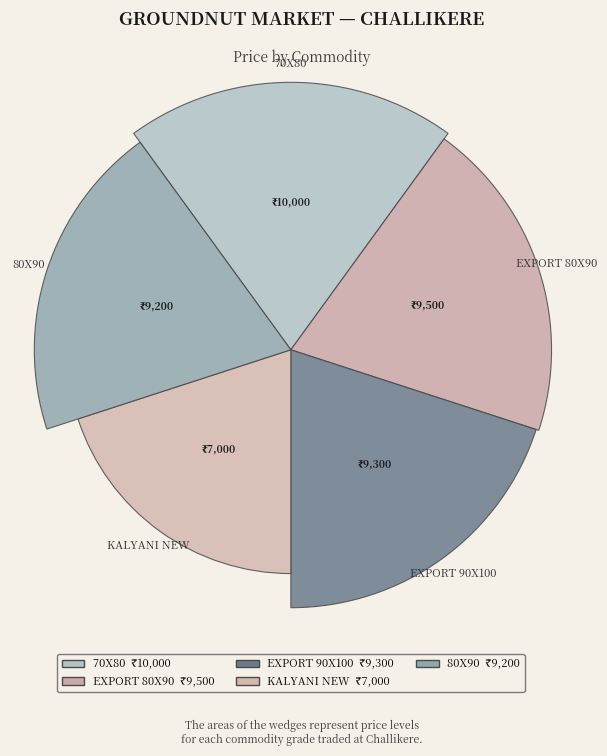

Rank the categories by value from highest to lowest.

70X80, EXPORT 80X90, EXPORT 90X100, 80X90, KALYANI NEW